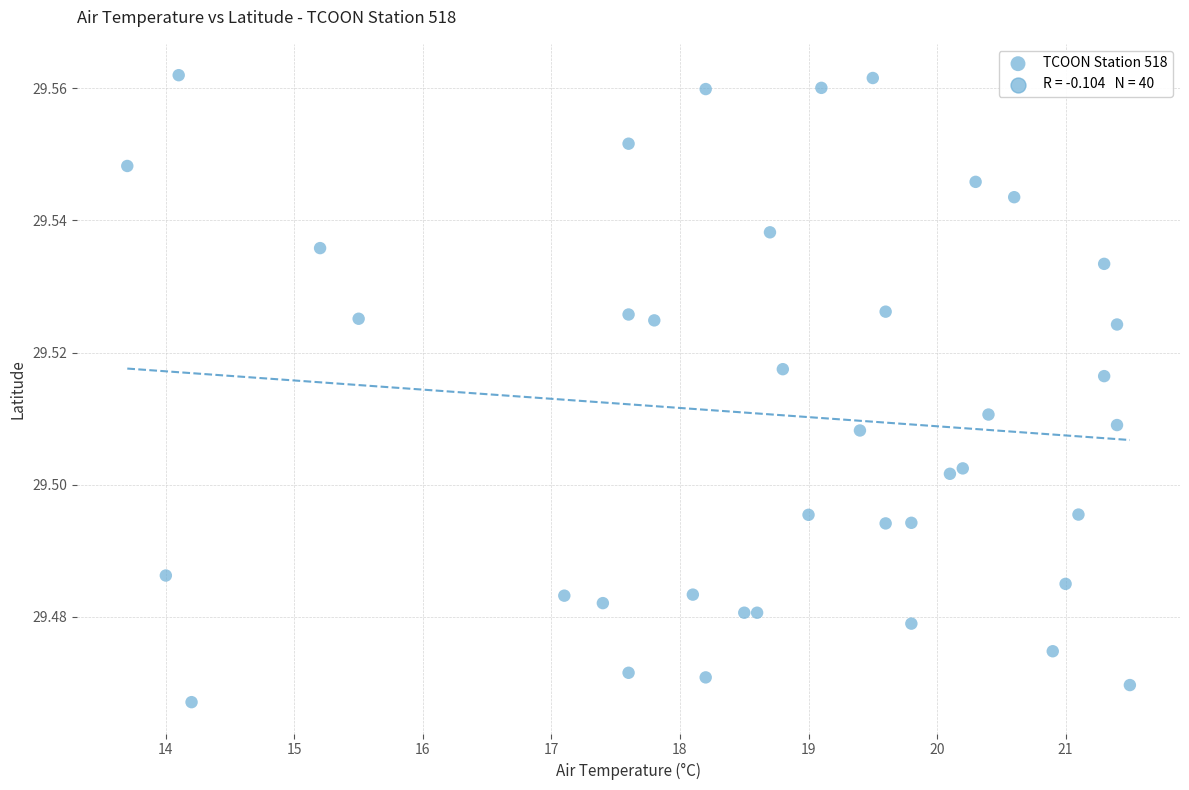

What is the range of X values (max minus min)?

7.8